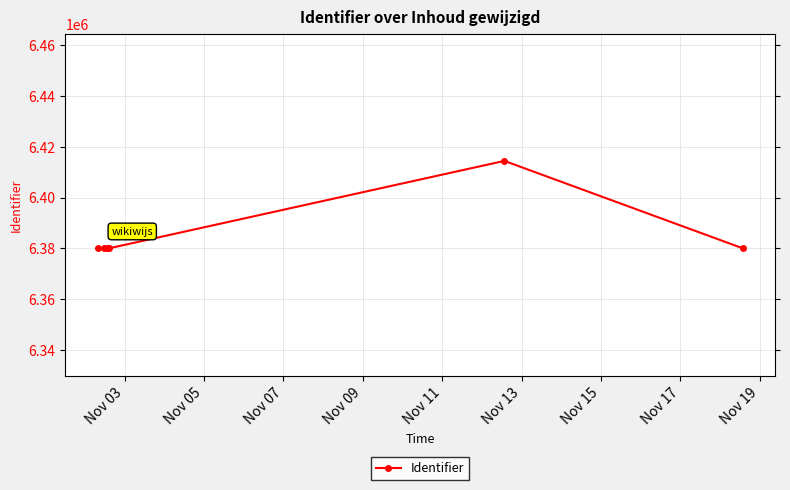

What is the maximum value shown in the chart?

6414405